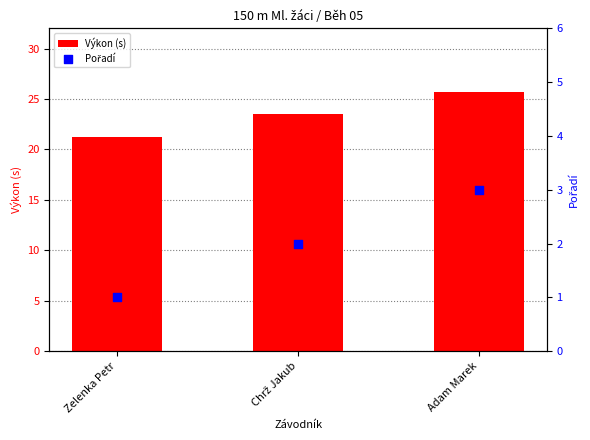

Which series has the widest spread of Y values?

Výkon (s)